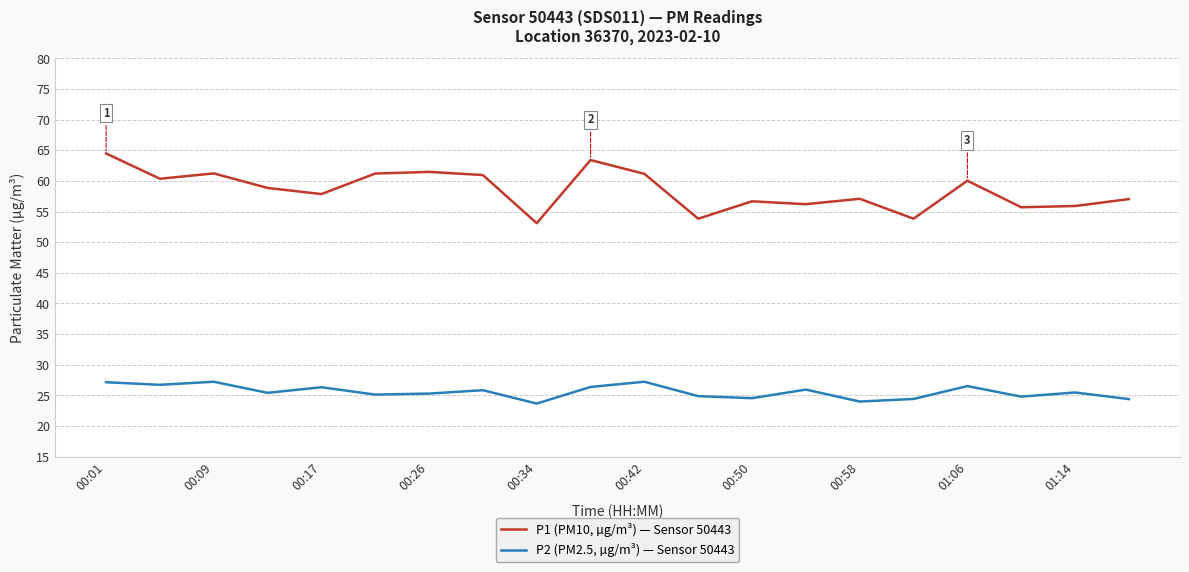

True or false: P1 (PM10, µg/m³) — Sensor 50443 and P2 (PM2.5, µg/m³) — Sensor 50443 intersect in this chart.

False